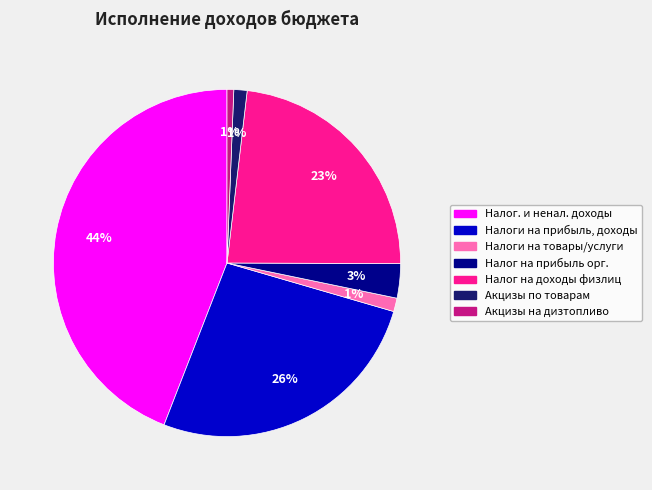

To the nearest percent, what is the average slice percentage?

14%